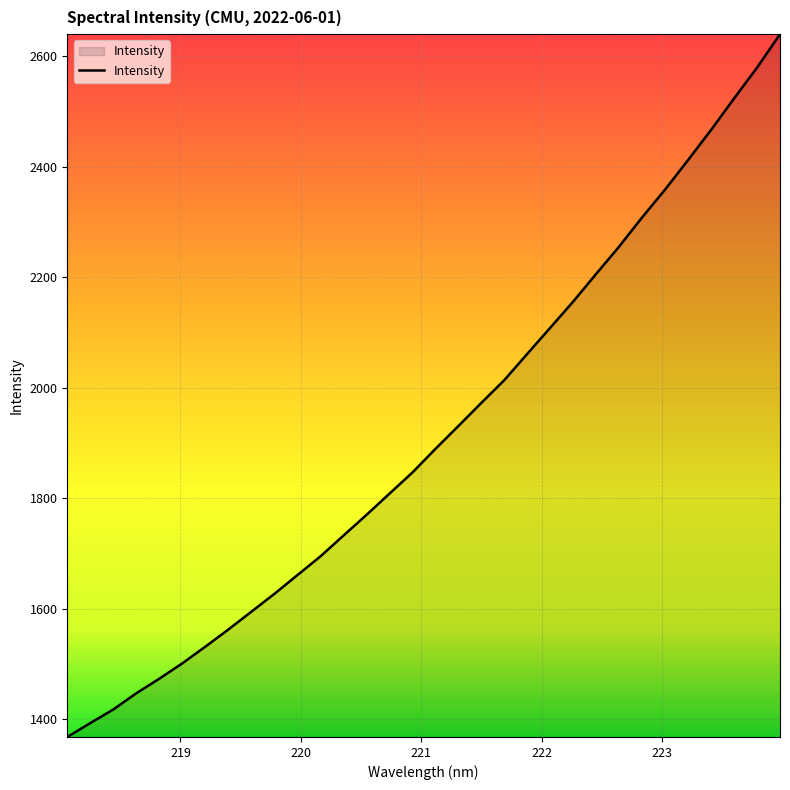

What is the difference between the maximum and minimum values?

1272.1